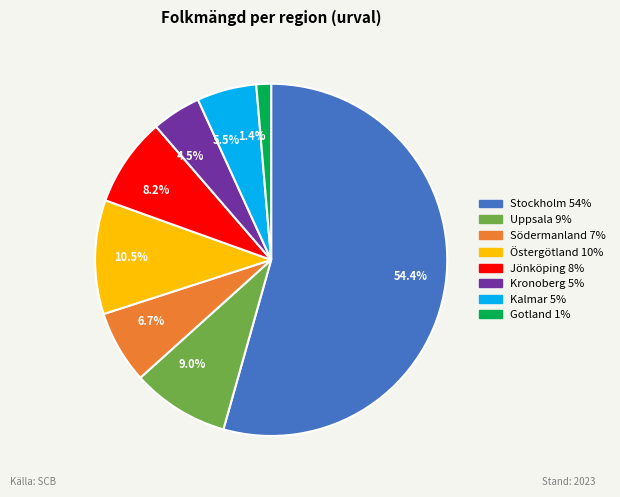

How many slices are in this pie chart?

8